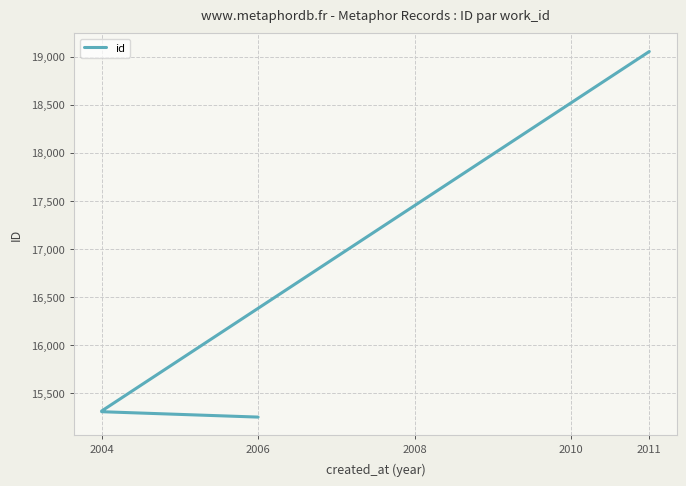

Reading right to left, extract all data points from this chart.

19053	15314	15313	15312	15311	15310	15309	15308	15307	15251